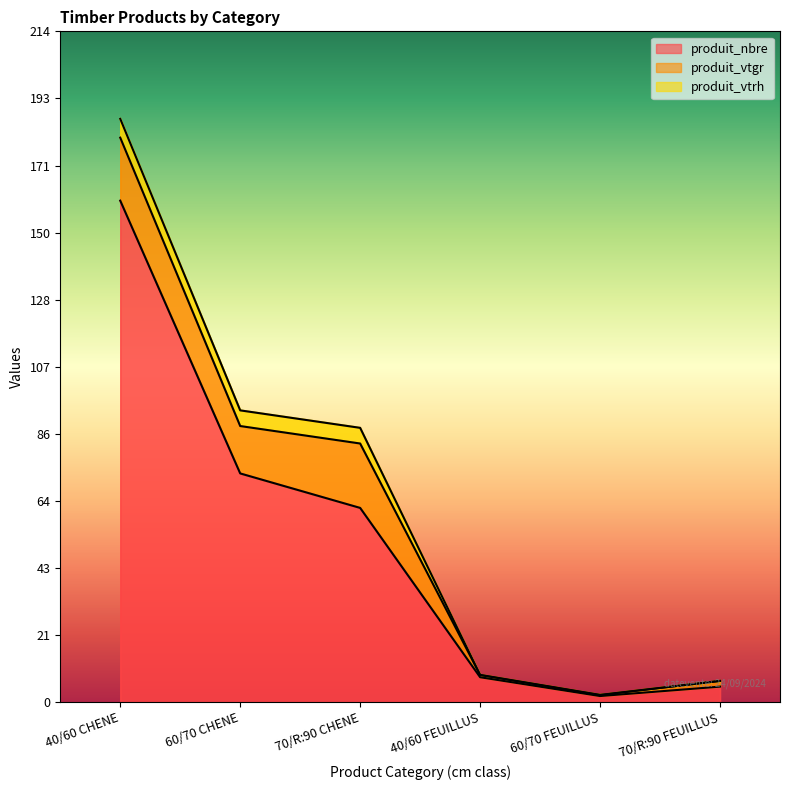

At which label is produit_vtgr closest to 10?

60/70 CHENE